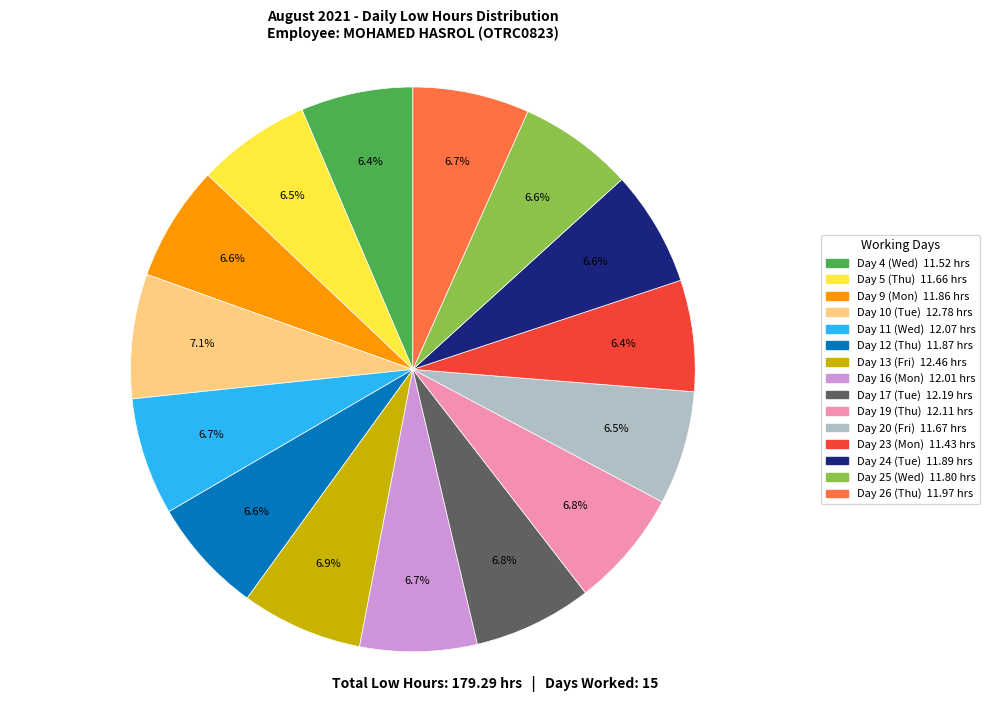

Approximately how many times larger is the value at Day 17 (Tue) compared to Day 26 (Thu)?

1.0